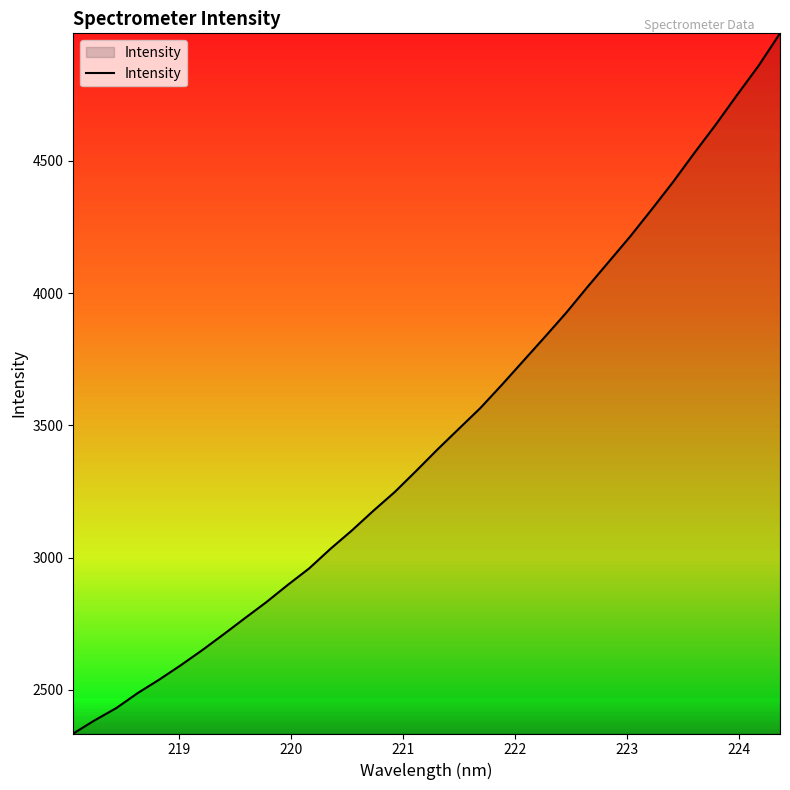

What is the difference between the maximum and minimum values?

2647.3